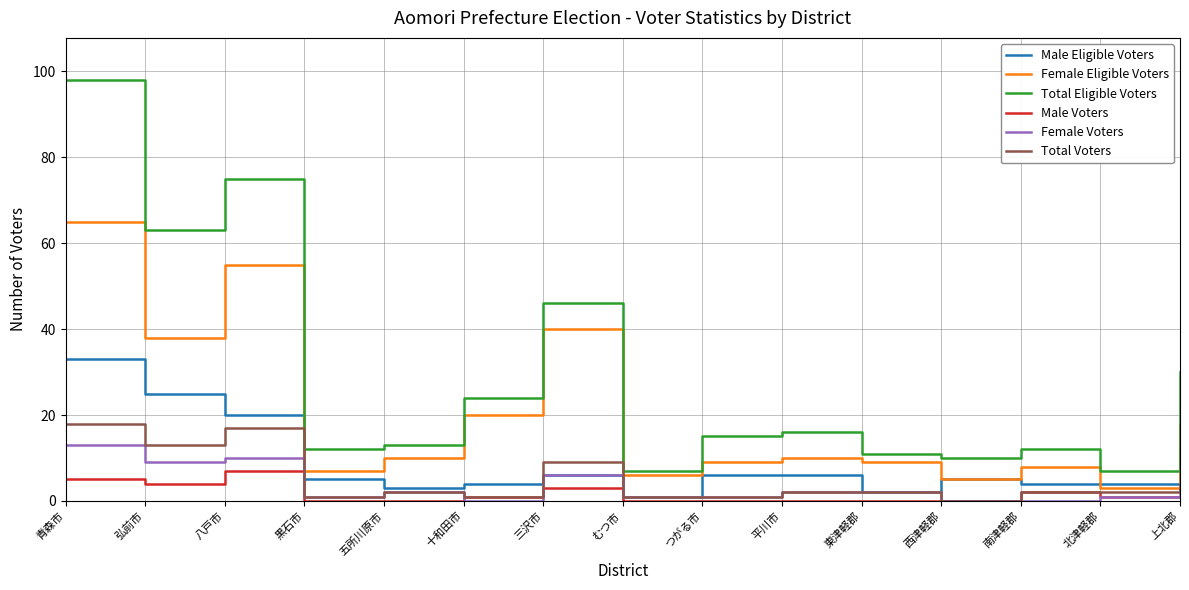

Reading left to right, list all the values displayed in this chart.

Male Eligible Voters: 青森市=33	弘前市=25	八戸市=20	黒石市=5	五所川原市=3	十和田市=4	三沢市=6	むつ市=1	つがる市=6	平川市=6	東津軽郡=2	西津軽郡=5	南津軽郡=4	北津軽郡=4	上北郡=12
Female Eligible Voters: 青森市=65	弘前市=38	八戸市=55	黒石市=7	五所川原市=10	十和田市=20	三沢市=40	むつ市=6	つがる市=9	平川市=10	東津軽郡=9	西津軽郡=5	南津軽郡=8	北津軽郡=3	上北郡=18
Total Eligible Voters: 青森市=98	弘前市=63	八戸市=75	黒石市=12	五所川原市=13	十和田市=24	三沢市=46	むつ市=7	つがる市=15	平川市=16	東津軽郡=11	西津軽郡=10	南津軽郡=12	北津軽郡=7	上北郡=30
Male Voters: 青森市=5	弘前市=4	八戸市=7	黒石市=0	五所川原市=0	十和田市=1	三沢市=3	むつ市=0	つがる市=0	平川市=0	東津軽郡=0	西津軽郡=0	南津軽郡=2	北津軽郡=1	上北郡=1
Female Voters: 青森市=13	弘前市=9	八戸市=10	黒石市=1	五所川原市=2	十和田市=0	三沢市=6	むつ市=1	つがる市=1	平川市=2	東津軽郡=2	西津軽郡=0	南津軽郡=0	北津軽郡=1	上北郡=3
Total Voters: 青森市=18	弘前市=13	八戸市=17	黒石市=1	五所川原市=2	十和田市=1	三沢市=9	むつ市=1	つがる市=1	平川市=2	東津軽郡=2	西津軽郡=0	南津軽郡=2	北津軽郡=2	上北郡=4